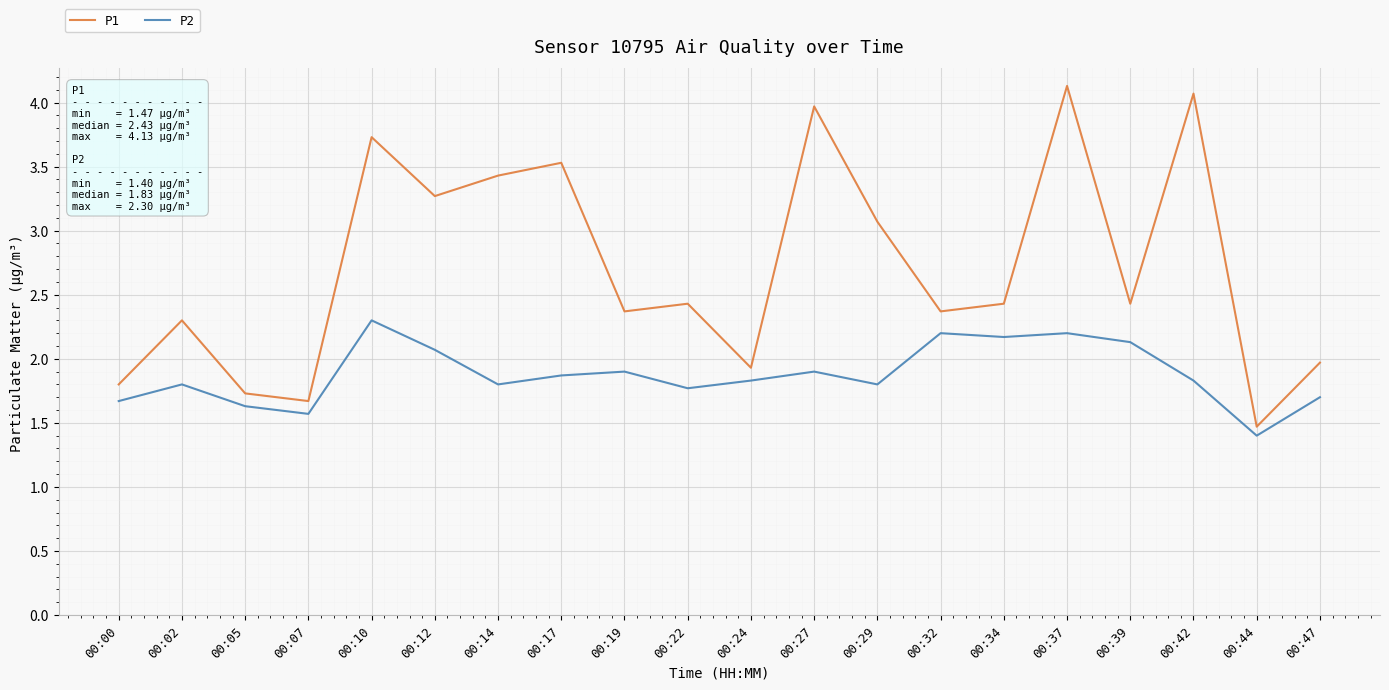

What is the difference between the second highest and minimum values in the P2 series?

0.8